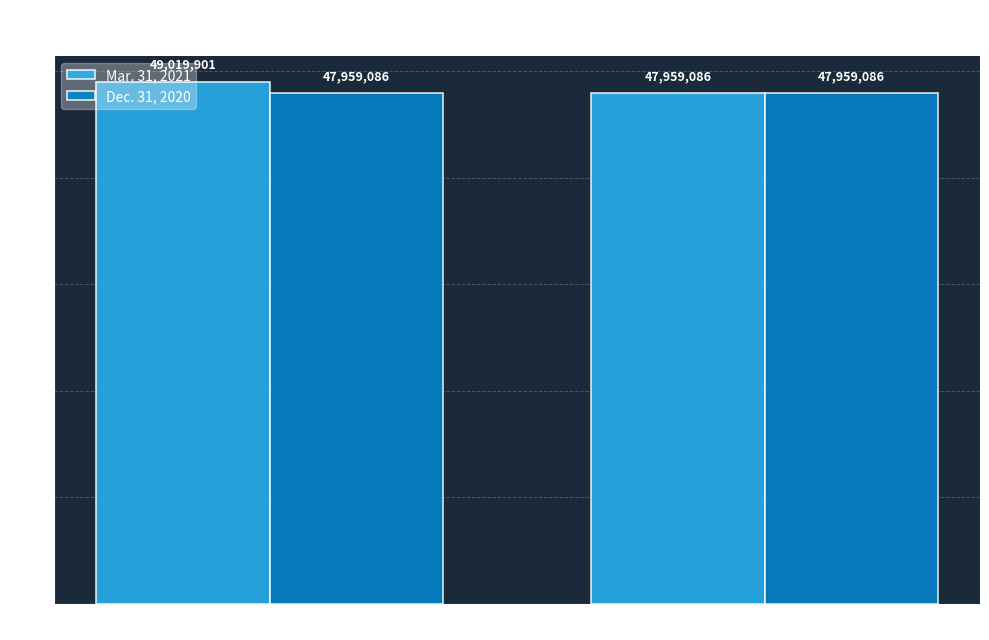

What is the difference between the maximum and minimum values in the Mar. 31, 2021 series?

1060815